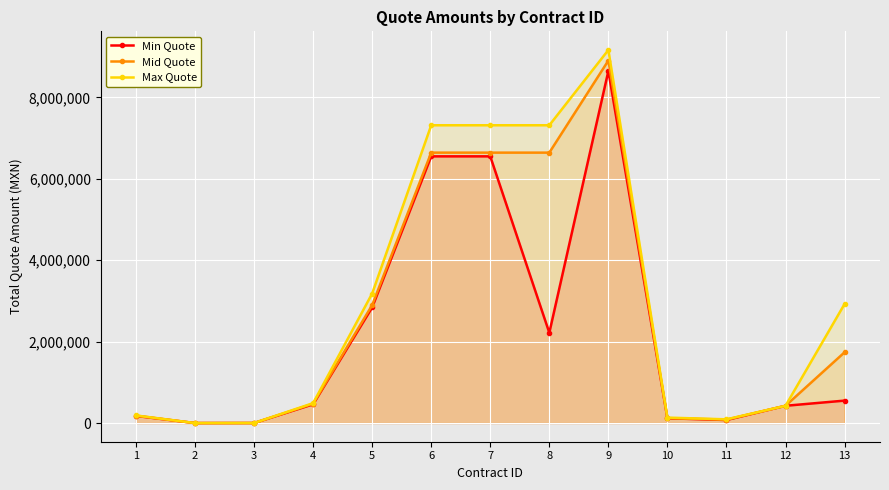

Count the number of categories in the chart.

13